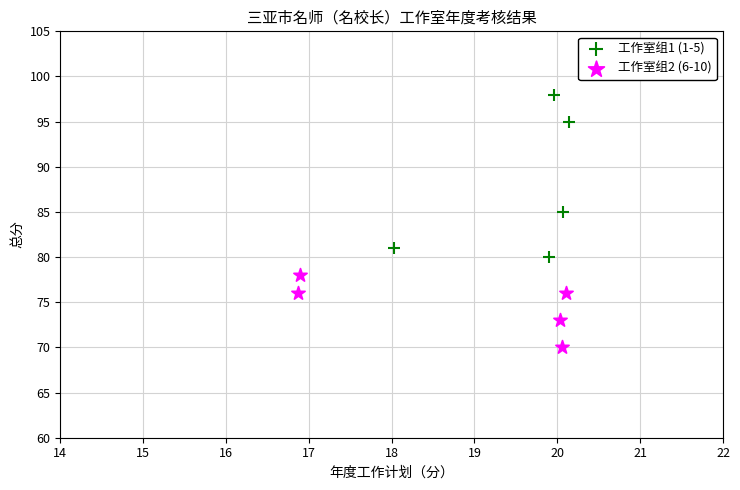

Which series contains the highest Y value?

工作室组1 (1-5)